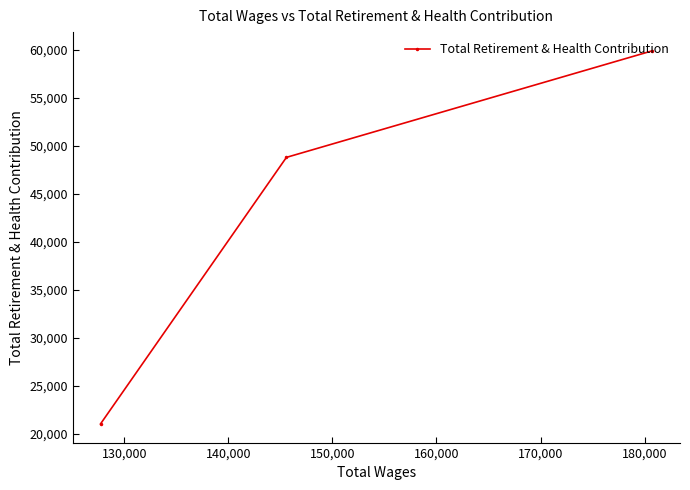

Reading right to left, list all the values displayed in this chart.

59887	48790	21043